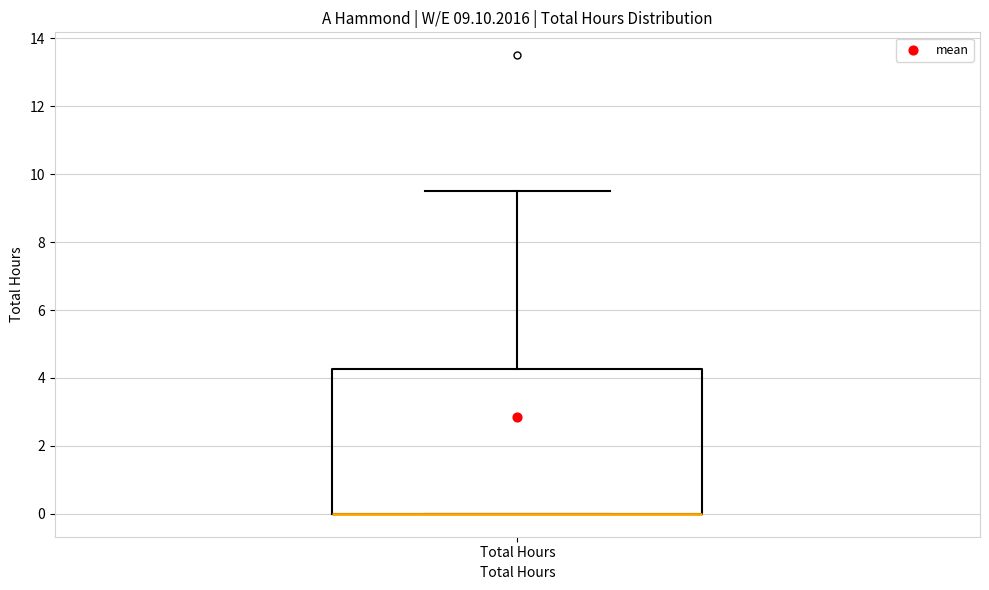

Read this box plot against the y-axis: the position of the median line, the range covered by the box, and the ends of both whiskers. The values are not printed on the chart, so give them approximately, as read against the axis.

median 0.0 (drawn on the box's lower edge), box 0.0 to 4.2, whiskers 0.0 to 9.6